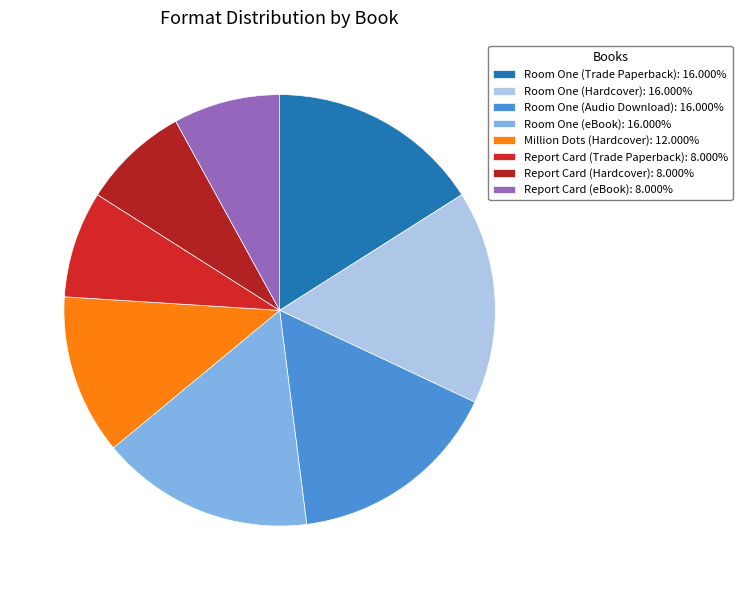

How many segments does this pie chart have?

8